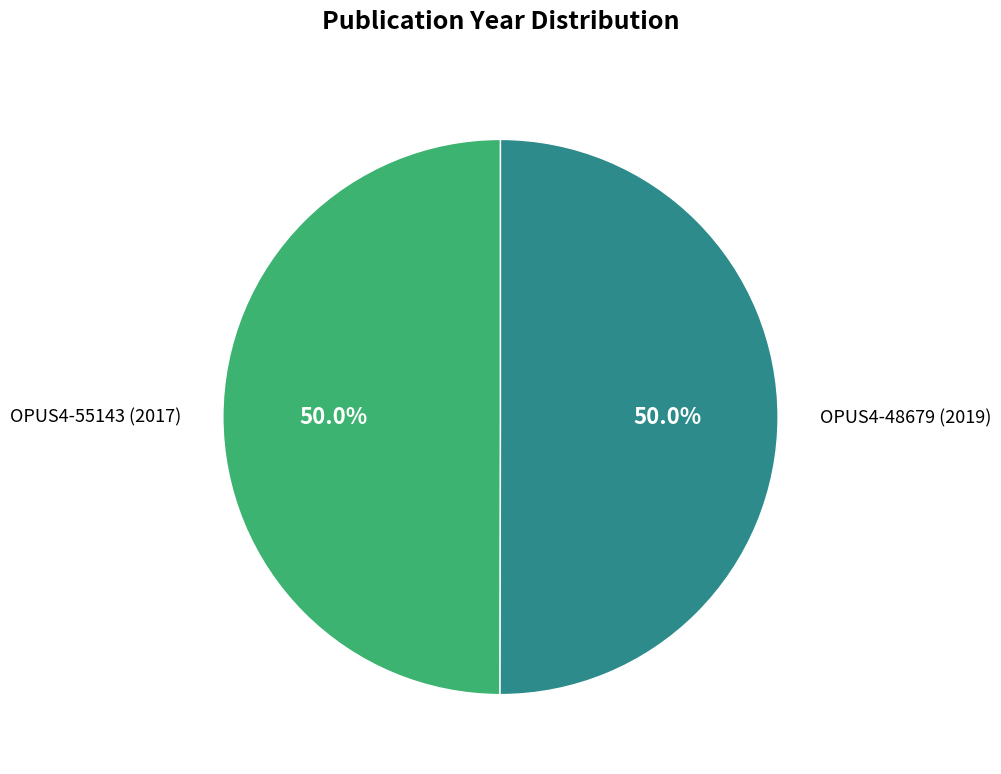

How much of the chart is everything except OPUS4-55143 (2017)?

50.0%